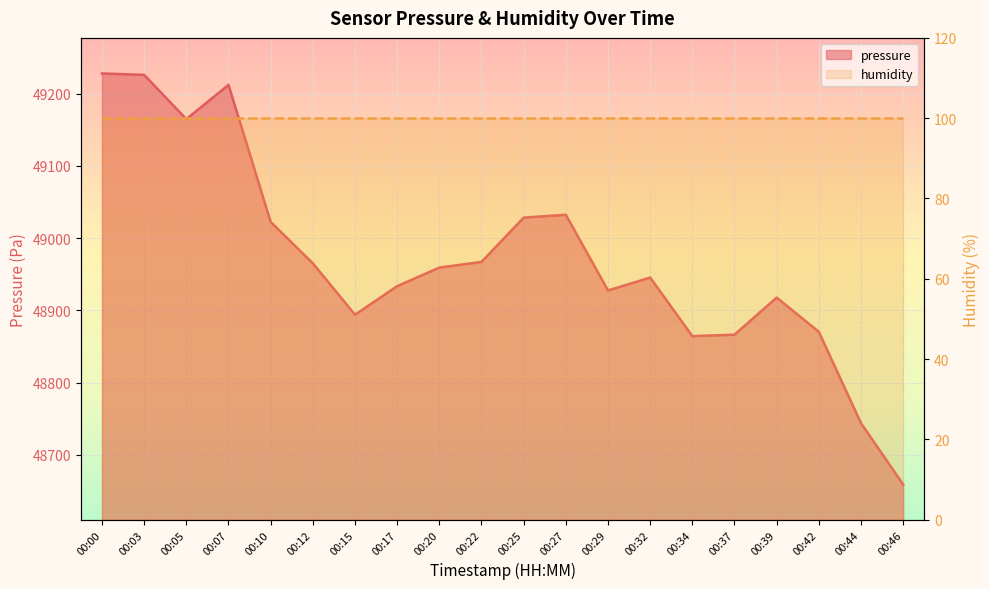

What is the difference between the values at 00:10 and 00:27?

9.9